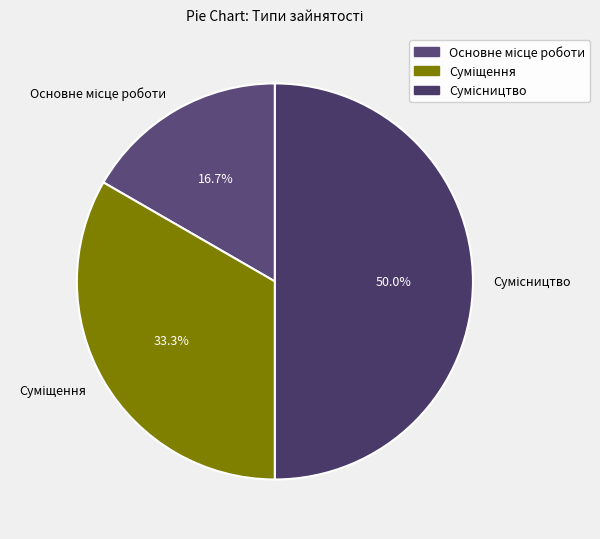

The Сумісництво slice represents 50% of the pie. True or false?

True